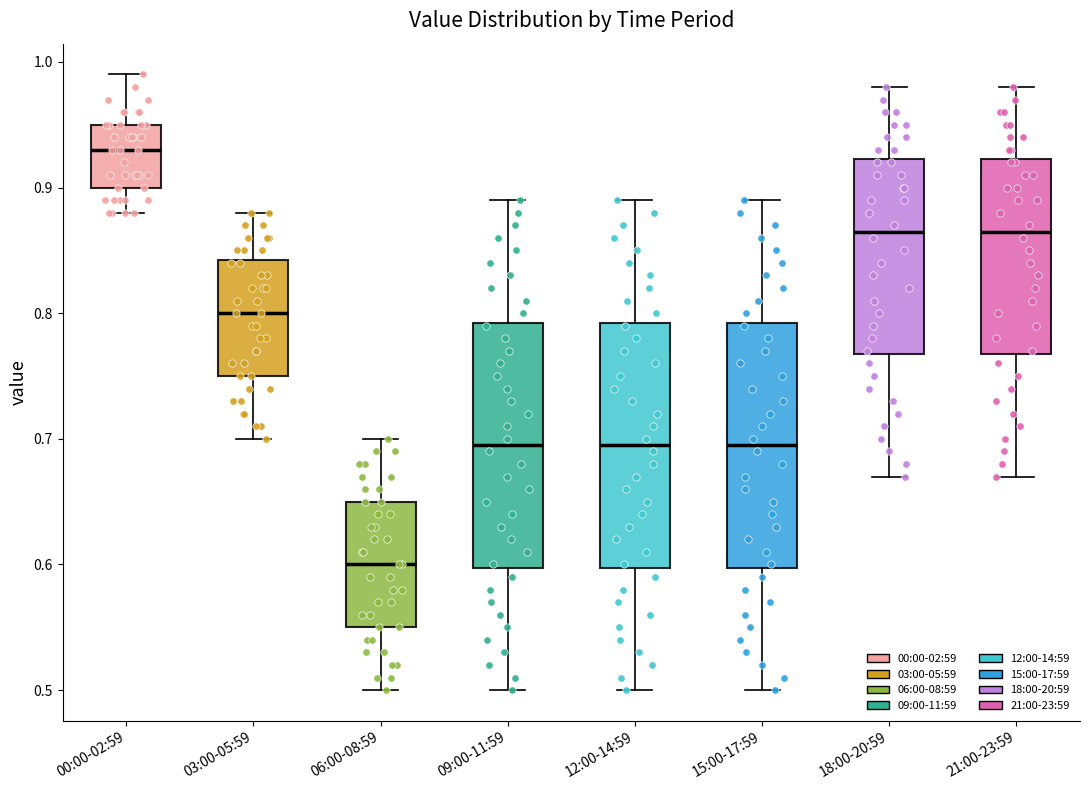

Which box's median line is the lowest?

06:00-08:59